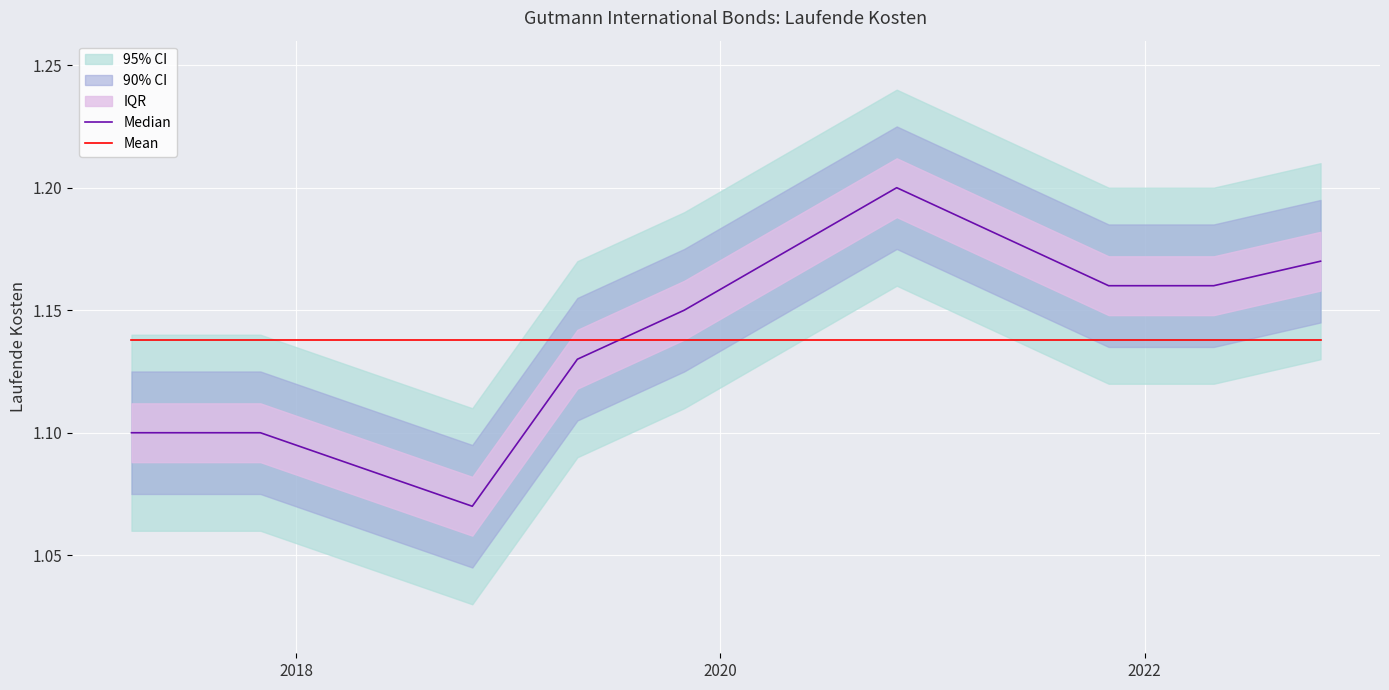

What is the sum of all Median values?

10.2